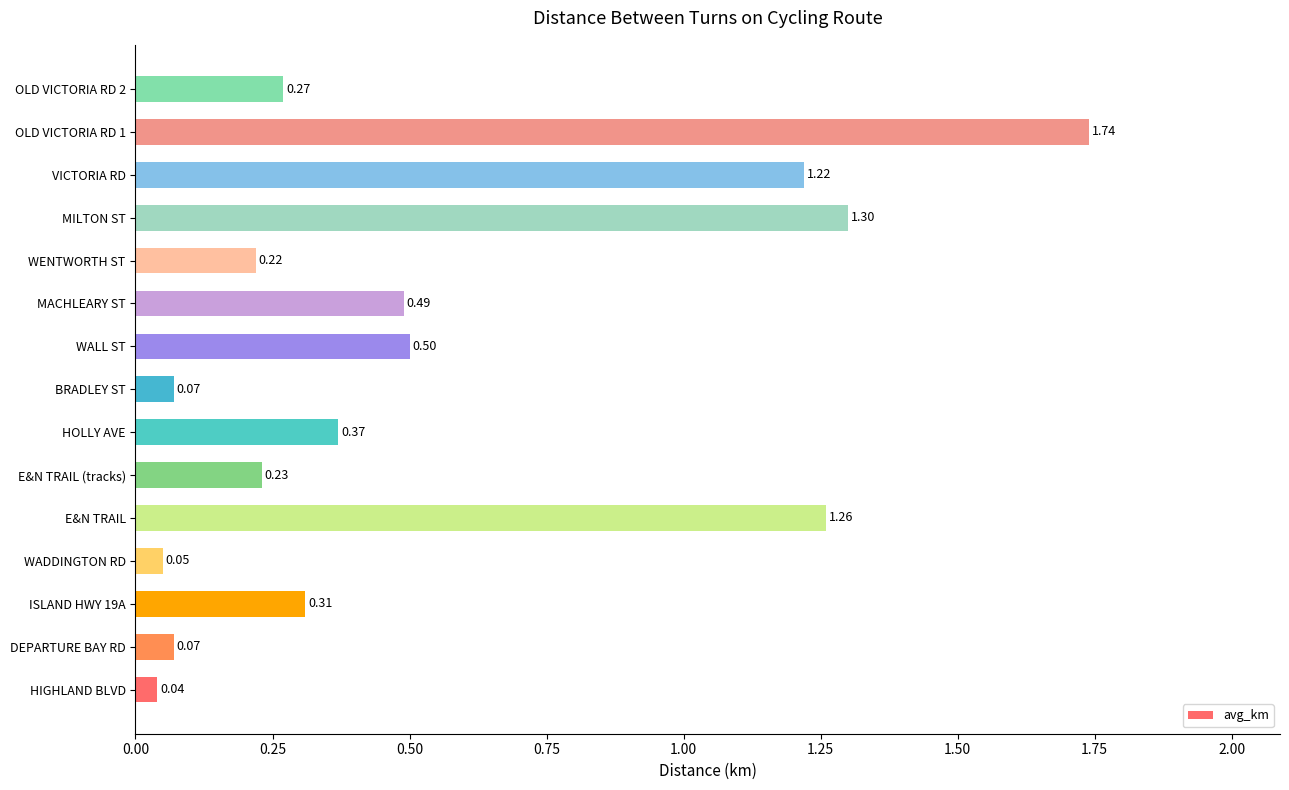

Where is the data nearest to the value 0?

HIGHLAND BLVD